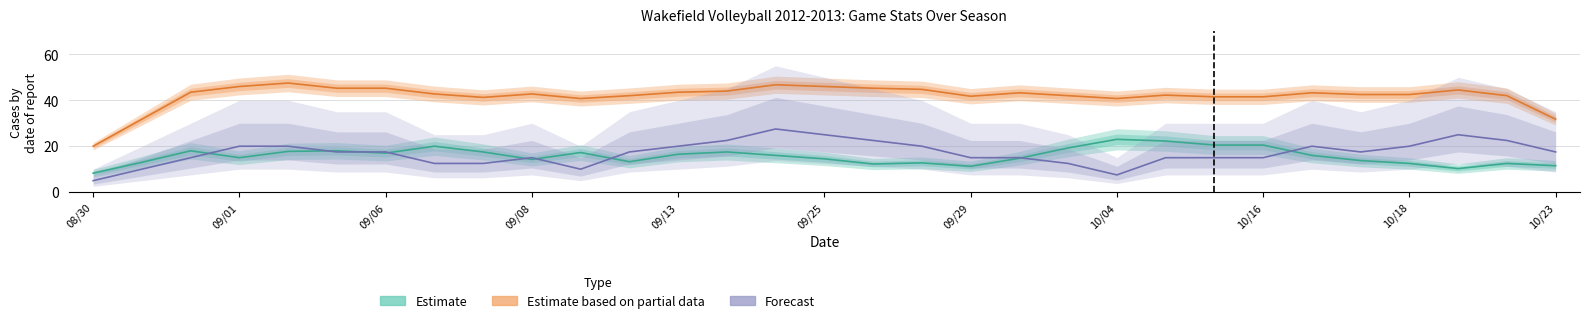

The value of Estimate based on partial data (Points) at 08/30 is 20.0. True or false?

True